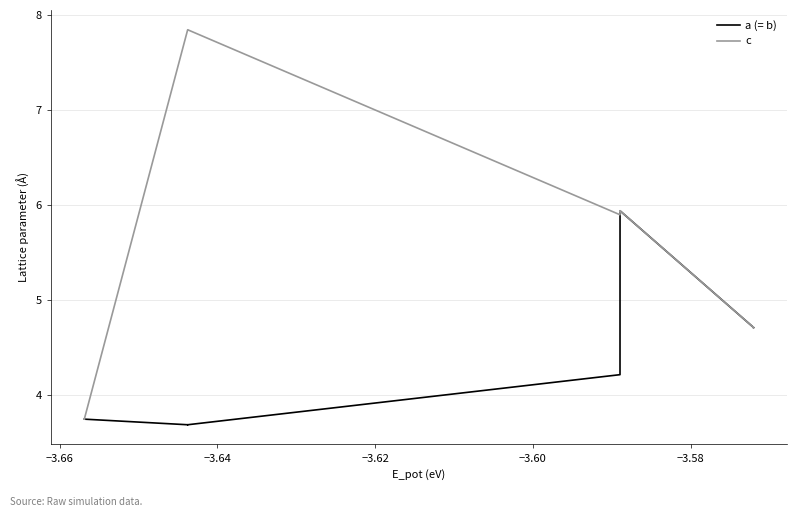

True or false: c and a (= b) cross at least once.

False